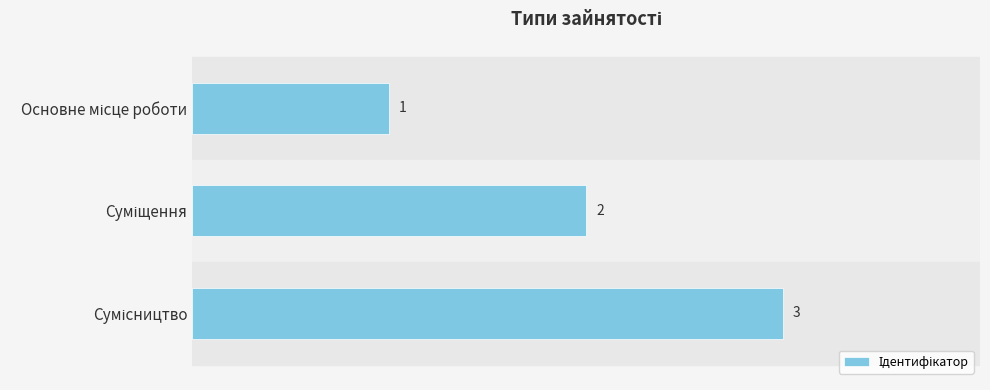

What is the greatest value displayed?

3